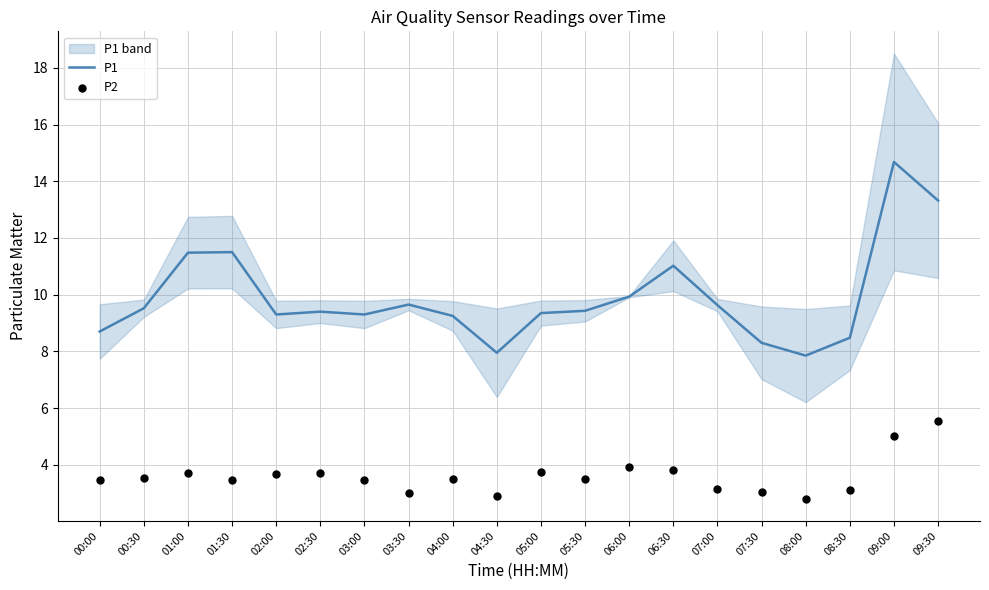

Which series reaches the maximum Y coordinate?

P1